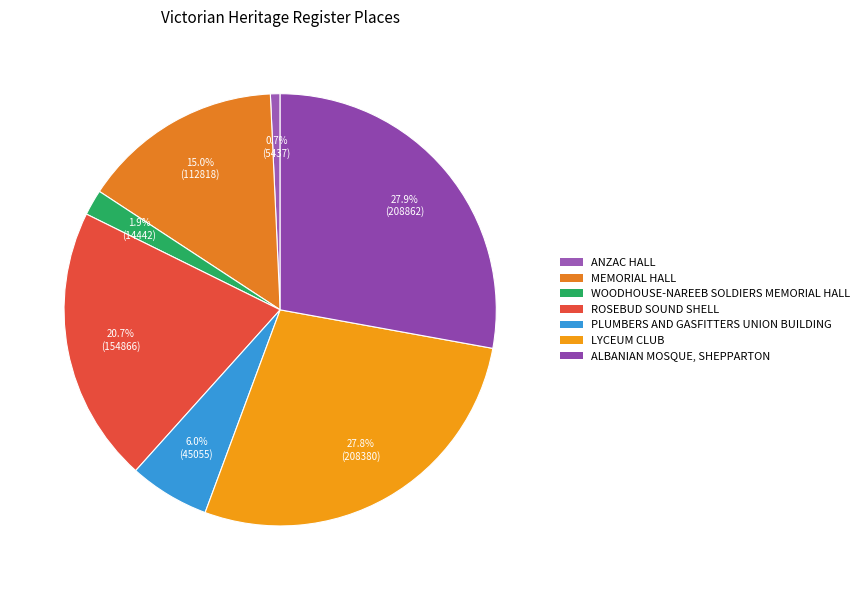

To the nearest percent, what is the difference between the largest and smallest slice percentages?

27%